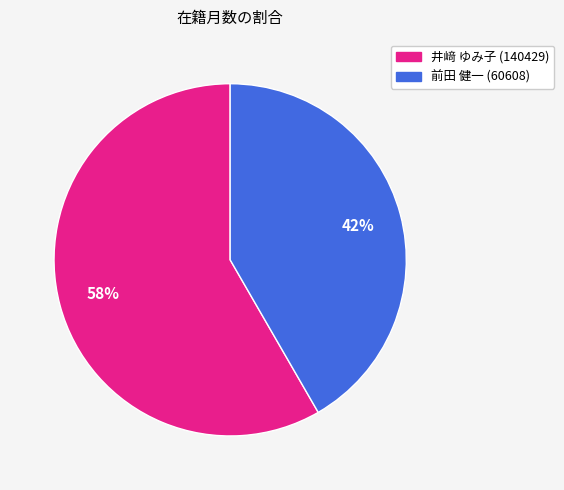

To the nearest percent, what portion does 井﨑 ゆみ子 (140429) represent?

58%